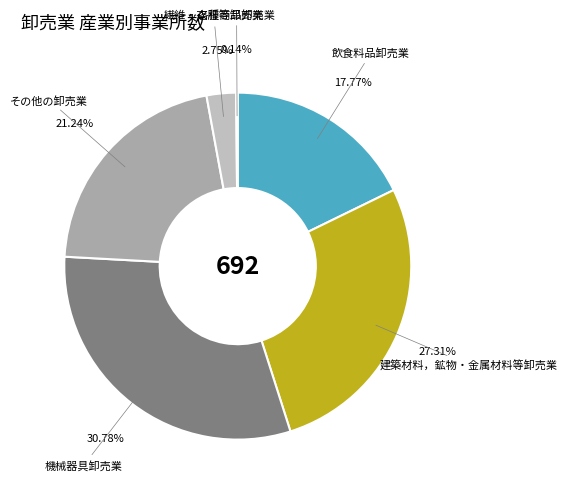

To the nearest percent, what portion does 飲食料品卸売業 represent?

18%